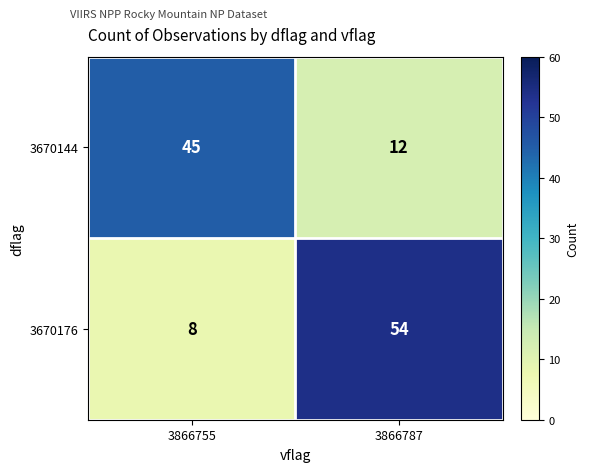

How many data points does each series have?

2